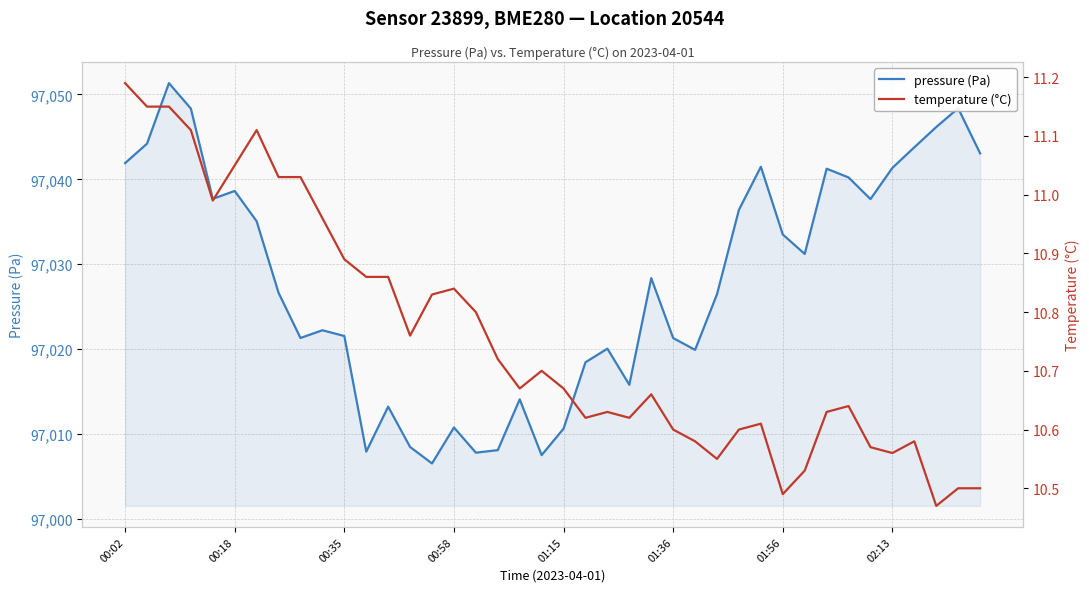

Is it true that pressure (Pa) equals 166400.8 at 00:58?

False